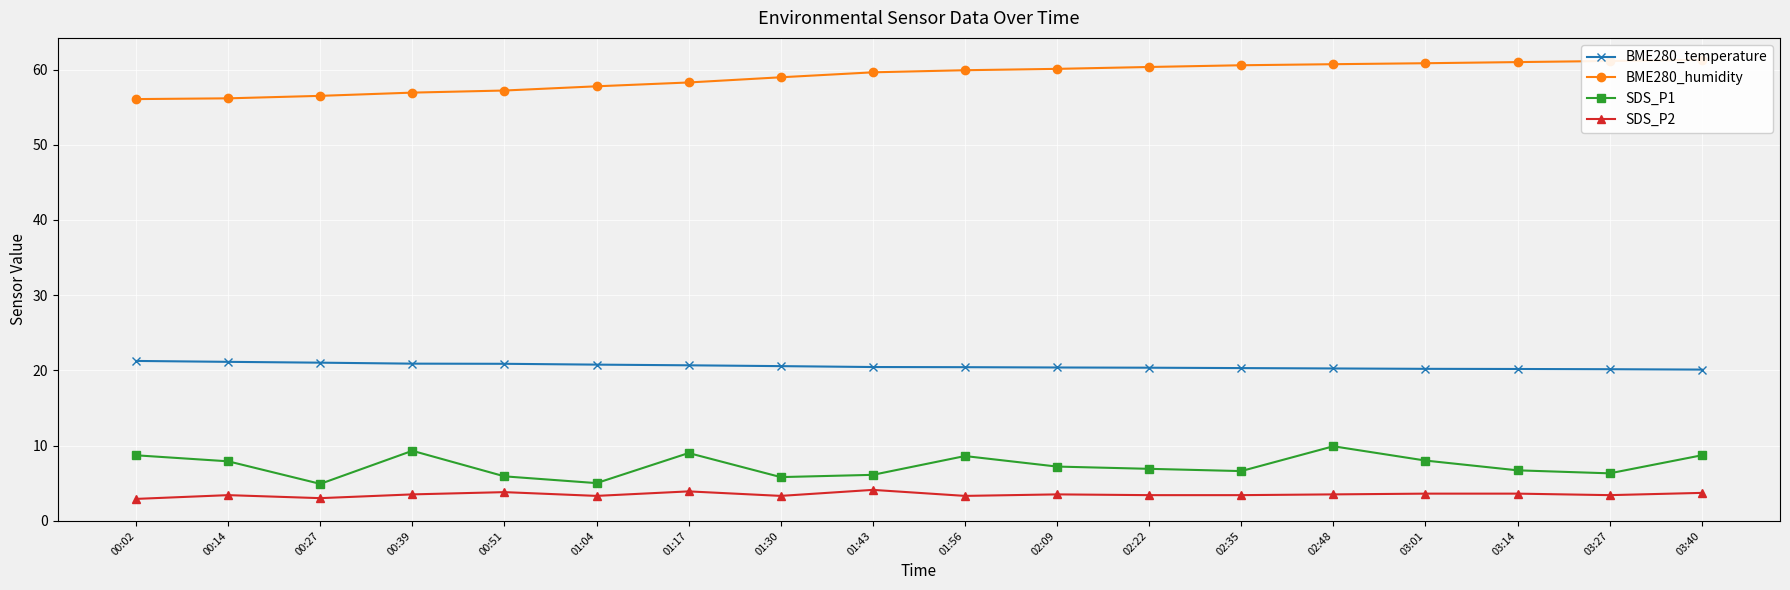

Which series changed the most between 00:02 and 00:14?

SDS_P1